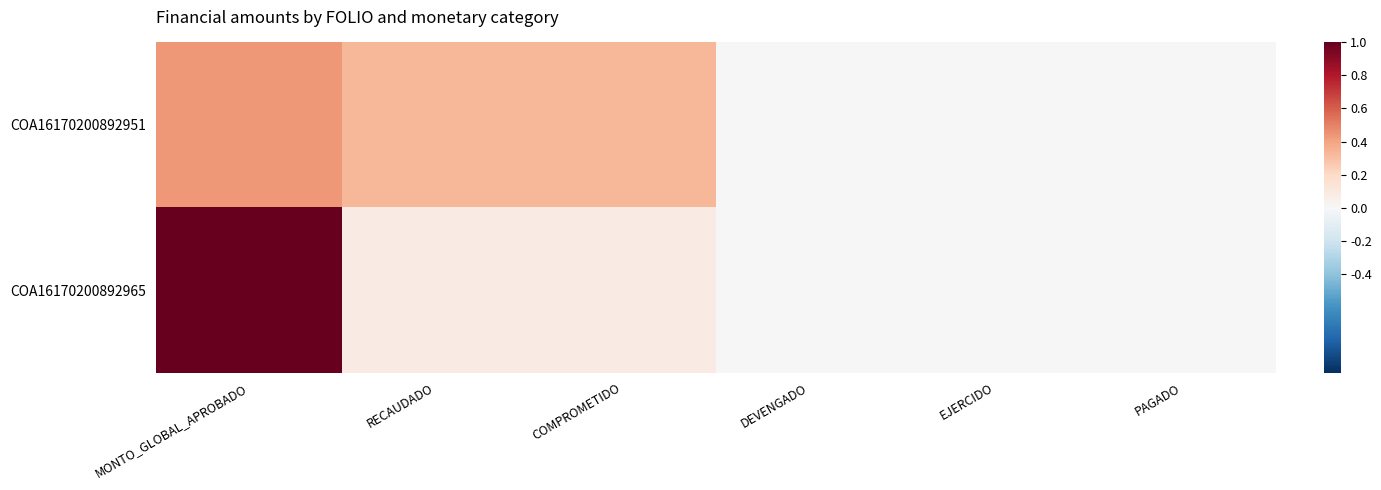

Reading left to right, what are all the values shown in this chart?

COA16170200892951: MONTO_GLOBAL_APROBADO=0.4	RECAUDADO=0.3	COMPROMETIDO=0.3	DEVENGADO=0.0	EJERCIDO=0.0	PAGADO=0.0
COA16170200892965: MONTO_GLOBAL_APROBADO=1.0	RECAUDADO=0.1	COMPROMETIDO=0.1	DEVENGADO=0.0	EJERCIDO=0.0	PAGADO=0.0